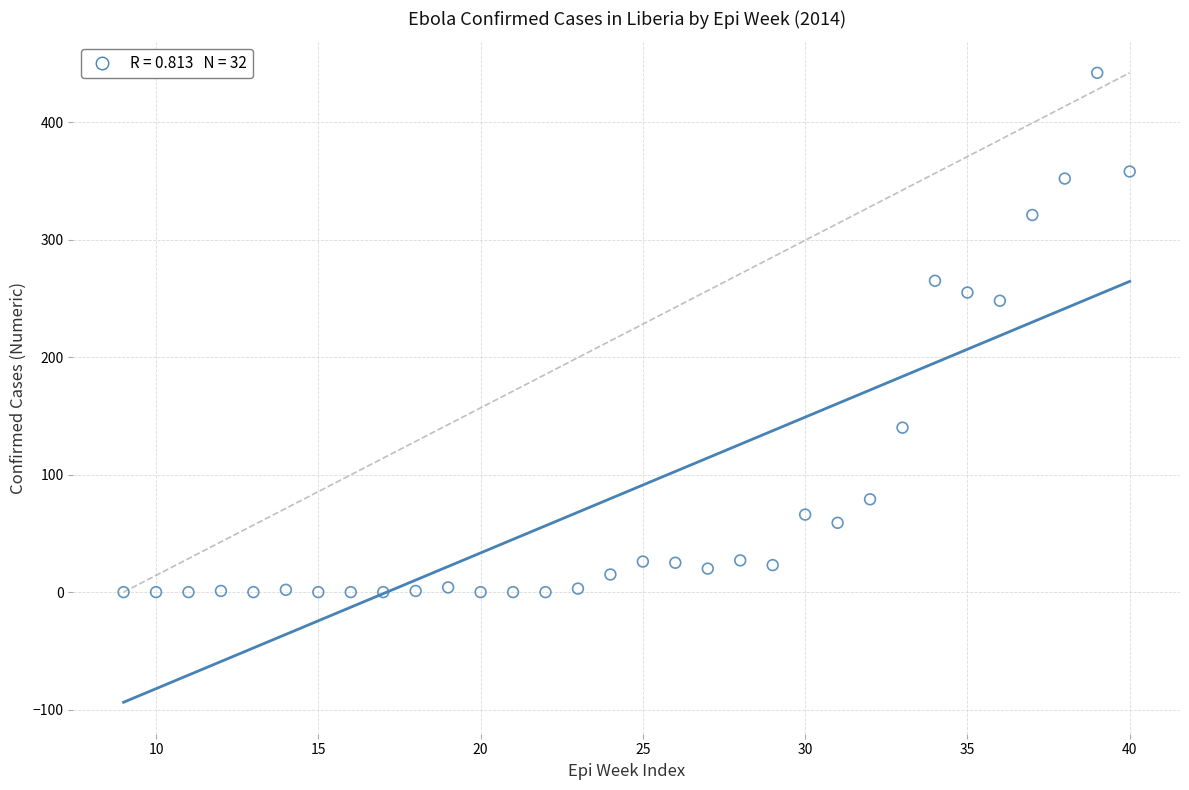

What is the range of X values (max minus min)?

31